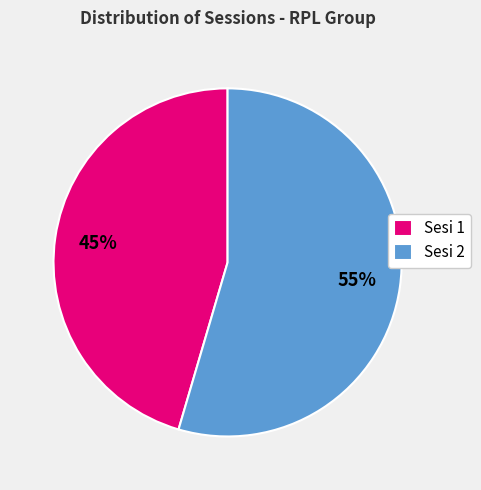

To the nearest percent, what portion does Sesi 2 represent?

55%